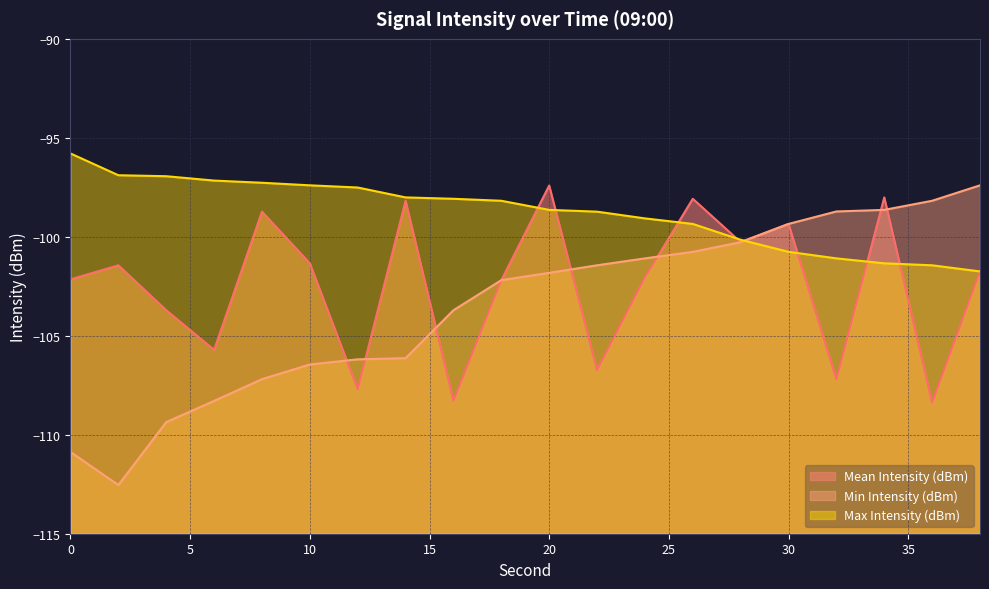

At which category is the sum across all series the highest?

20